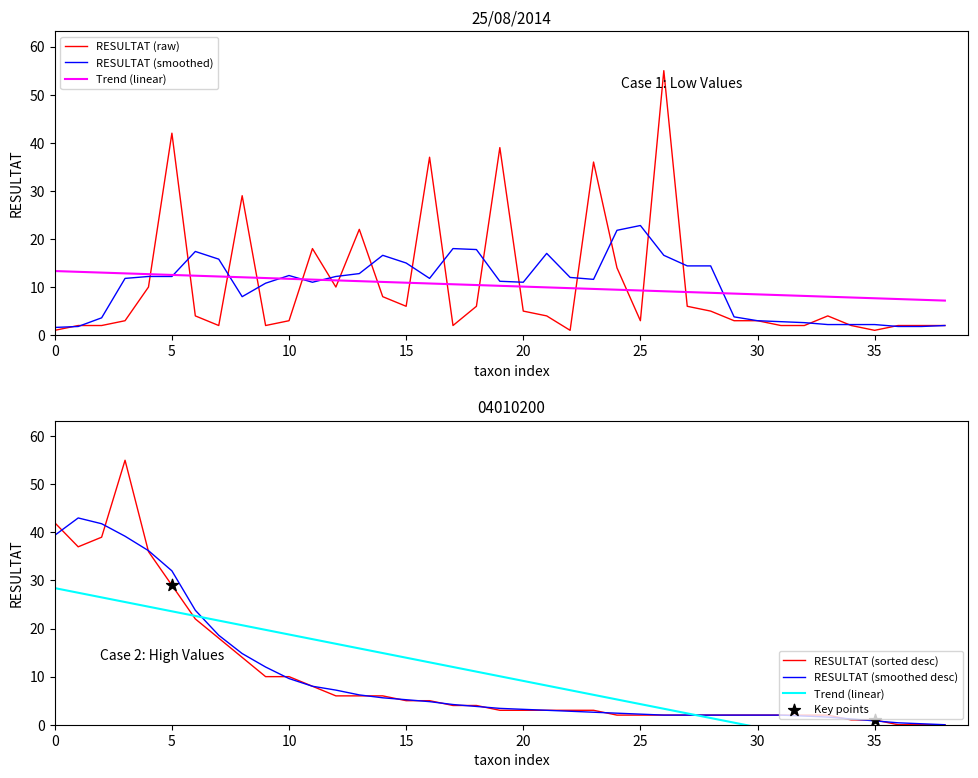

What is the highest value of the RESULTAT (smoothed desc) series?

43.0